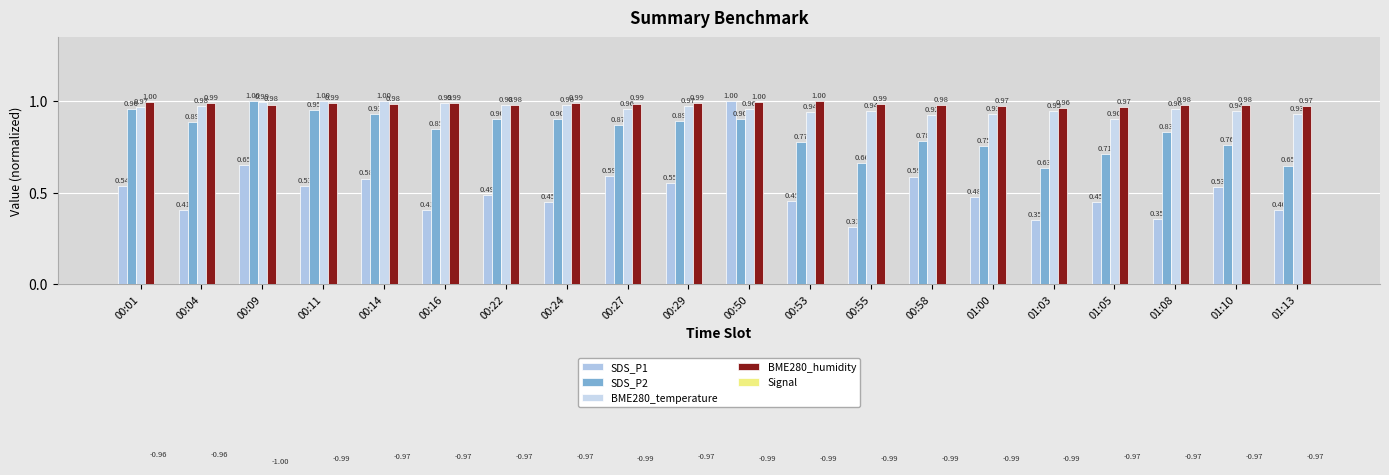

At which category does the chart reach its peak across all series?

00:50